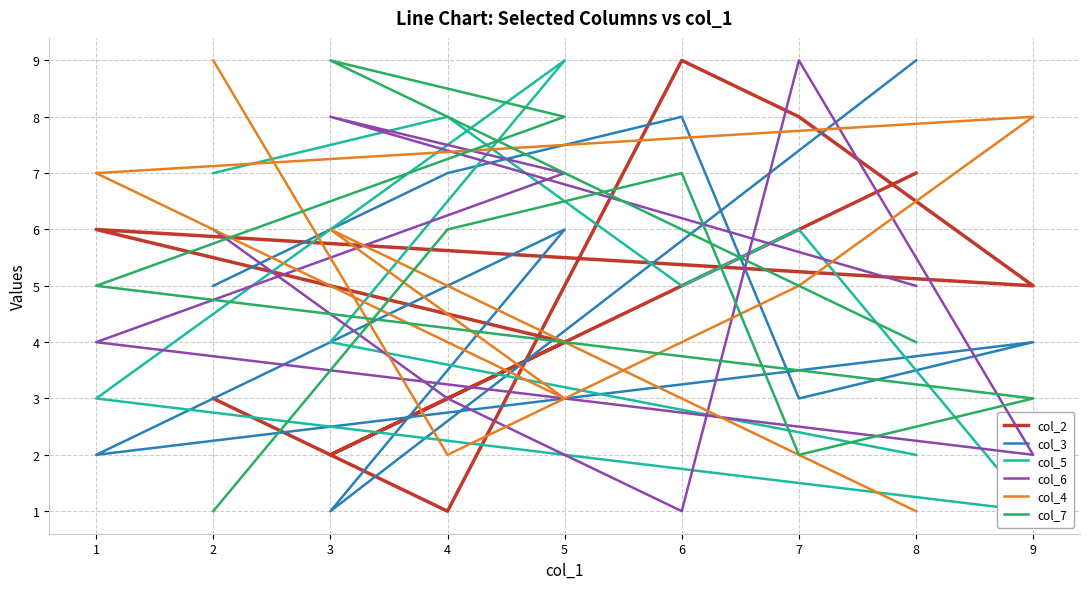

Reading left to right, extract all data points from this chart.

col_2: 2=3	4=1	6=9	7=8	9=5	1=6	5=4	3=2	8=7
col_3: 2=5	4=7	6=8	7=3	9=4	1=2	5=6	3=1	8=9
col_5: 2=7	4=8	6=5	7=6	9=1	1=3	5=9	3=4	8=2
col_6: 2=6	4=3	6=1	7=9	9=2	1=4	5=7	3=8	8=5
col_4: 2=9	4=2	6=4	7=5	9=8	1=7	5=3	3=6	8=1
col_7: 2=1	4=6	6=7	7=2	9=3	1=5	5=8	3=9	8=4